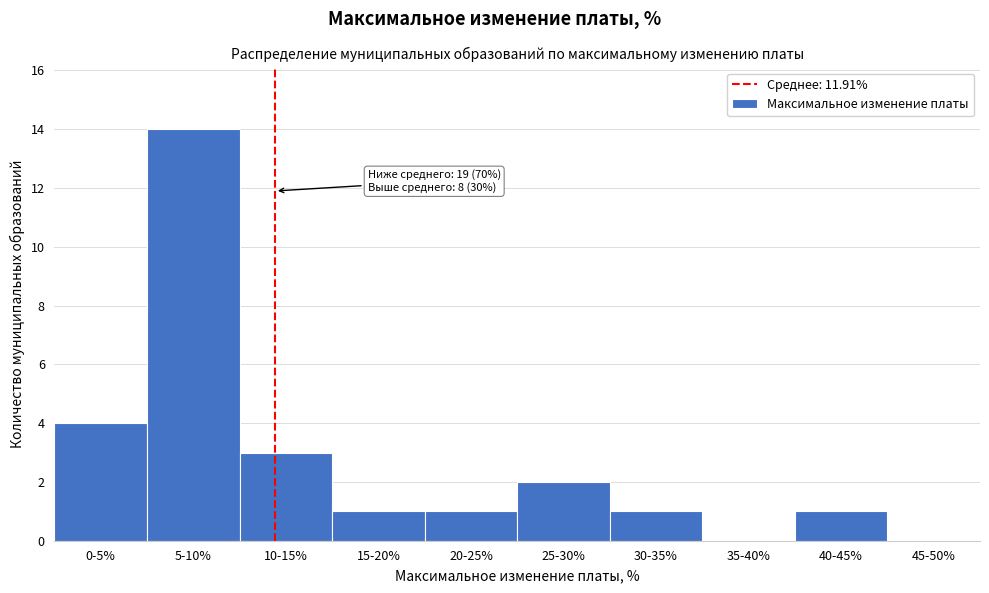

Reading left to right, list all the values displayed in this chart.

0-5%=4	5-10%=14	10-15%=3	15-20%=1	20-25%=1	25-30%=2	30-35%=1	35-40%=0	40-45%=1	45-50%=0